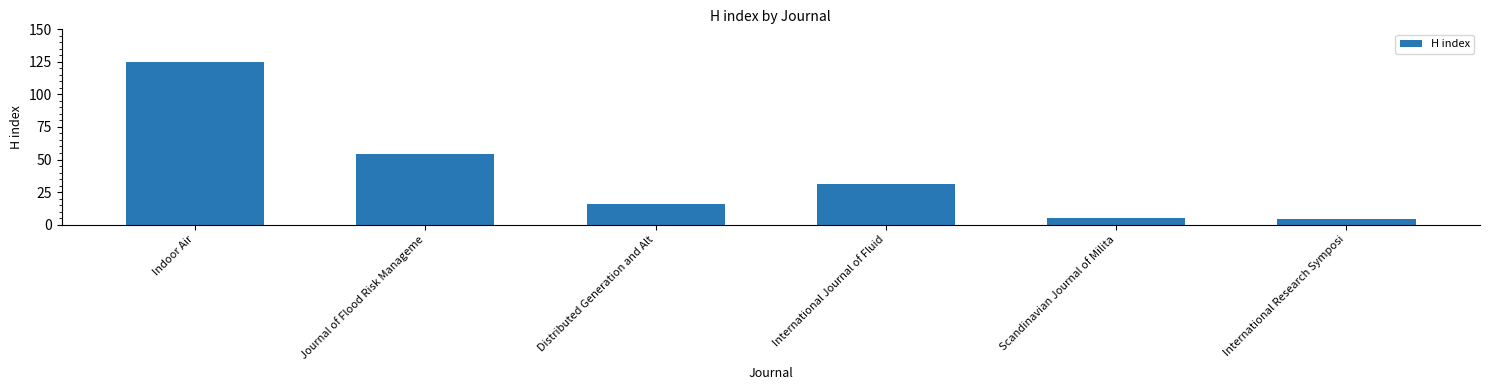

Which label corresponds to the largest value in the chart?

Indoor Air